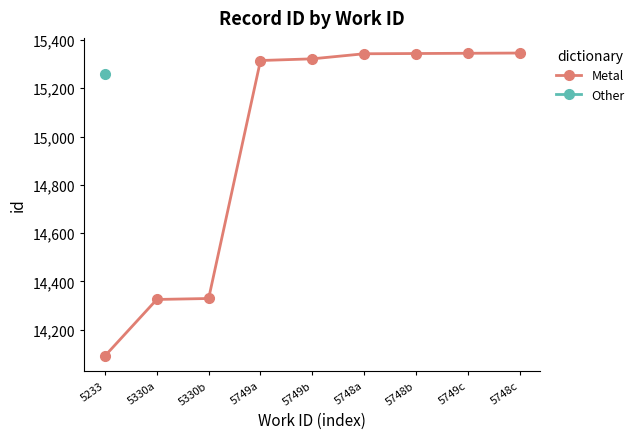

Does the chart have visible grid lines?

No